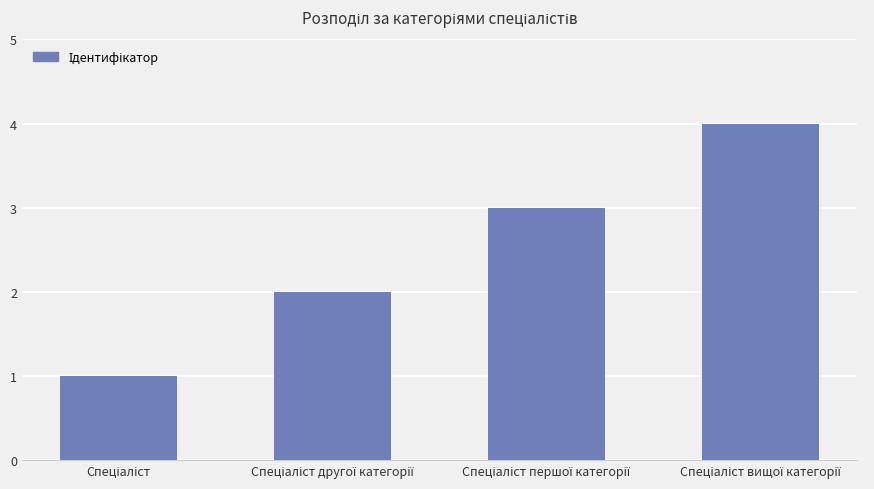

What is the sum of all values?

10